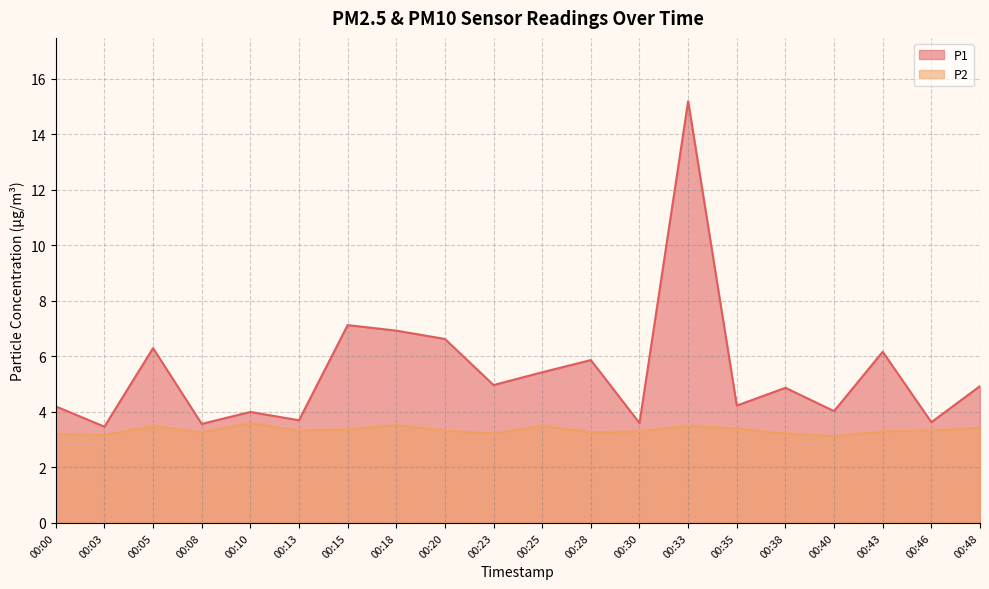

True or false: P1 and P2 intersect in this chart.

False